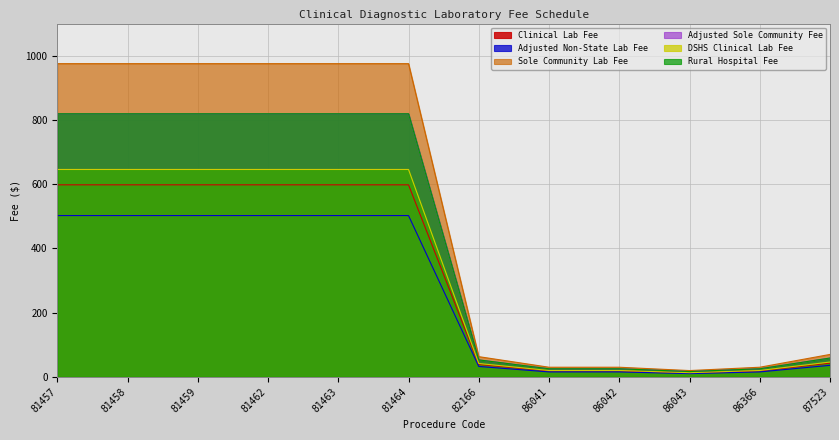

Rank the categories by Adjusted Sole Community Fee value from highest to lowest.

81457, 81458, 81459, 81462, 81463, 81464, 87523, 82166, 86041, 86042, 86366, 86043